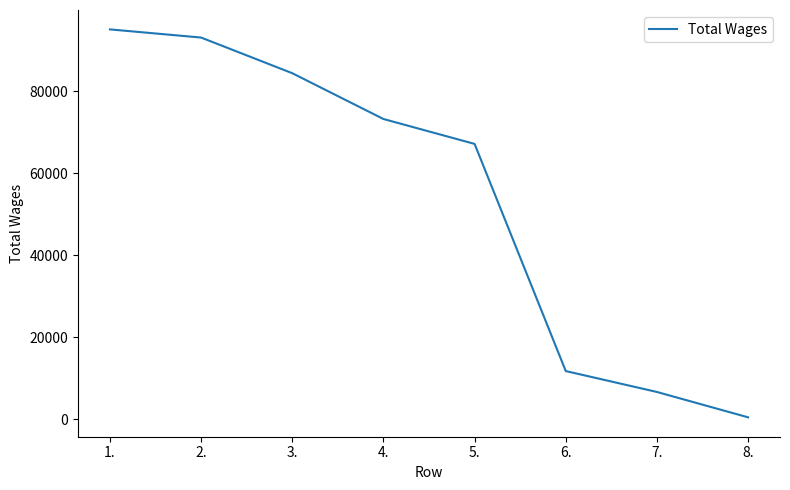

Reading left to right, transcribe all the data shown in this chart.

1.=95049	2.=93061	3.=84370	4.=73206	5.=67131	6.=11759	7.=6666	8.=483